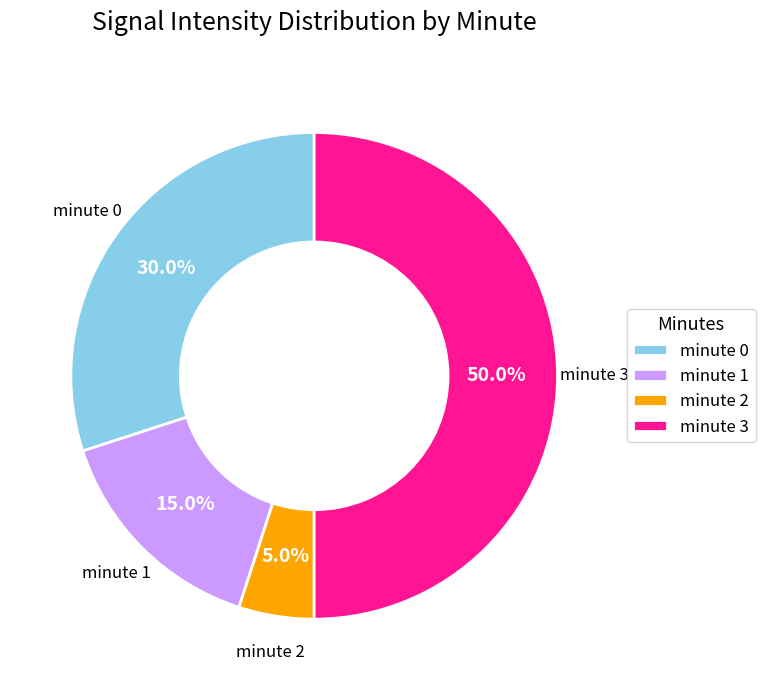

What percentage is the minute 3 slice, to the nearest percent?

50%